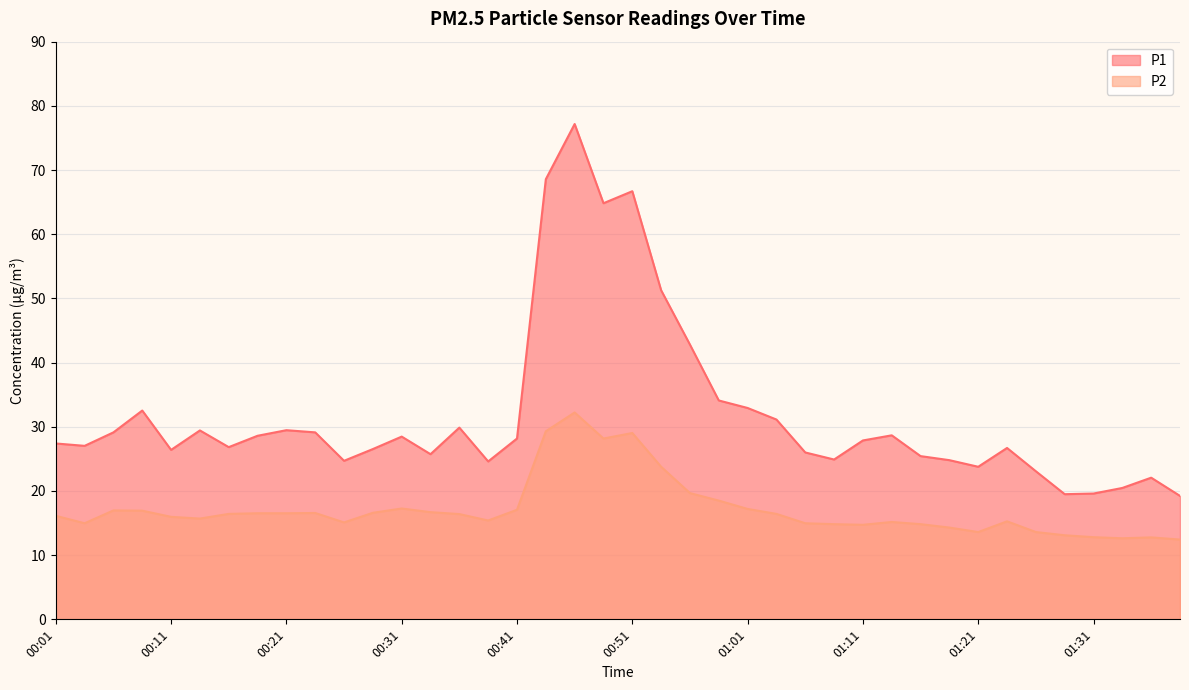

Which series has the widest spread of values?

P1